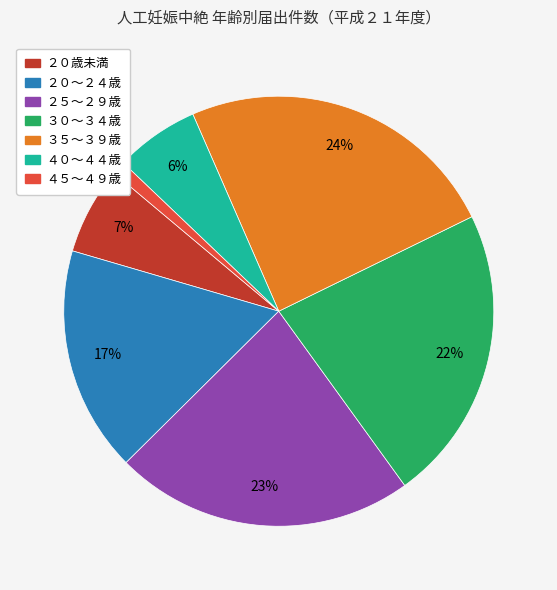

The ３０～３４歳 slice represents 33% of the pie. True or false?

False